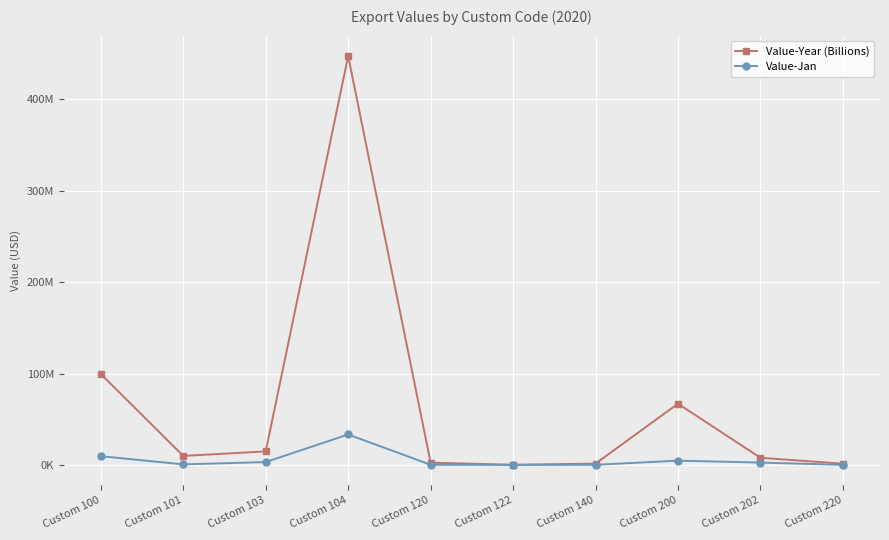

List the series in order of their peak value, highest first.

Value-Year (Billions), Value-Jan